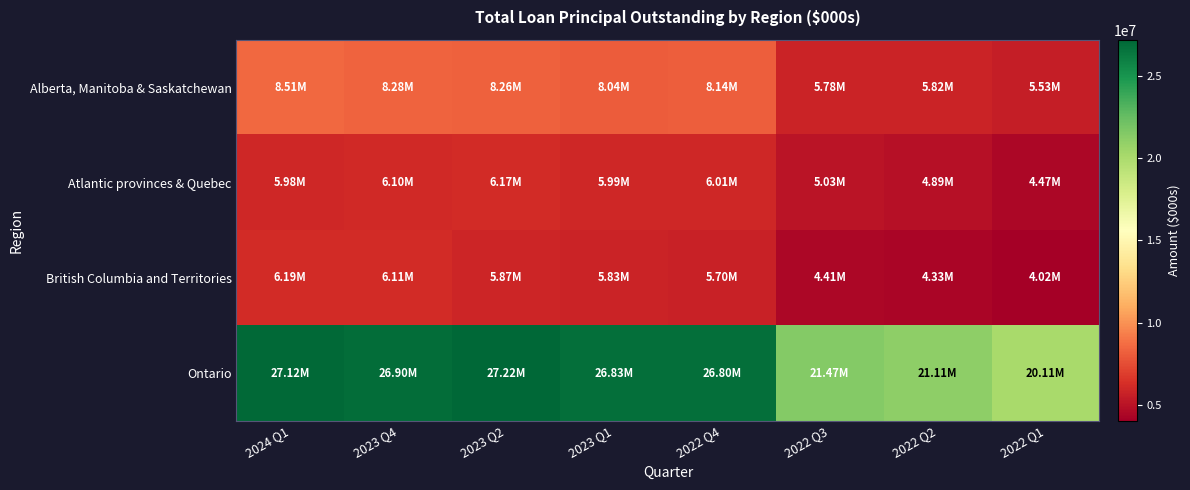

Reading right to left, extract all data points from this chart.

Alberta, Manitoba & Saskatchewan: 2022 Q1=5526507	2022 Q2=5823927	2022 Q3=5782303	2022 Q4=8139372	2023 Q1=8037482	2023 Q2=8261461	2023 Q4=8284959	2024 Q1=8513092
Atlantic provinces & Quebec: 2022 Q1=4473515	2022 Q2=4891694	2022 Q3=5029235	2022 Q4=6008114	2023 Q1=5992368	2023 Q2=6169386	2023 Q4=6100644	2024 Q1=5984096
British Columbia and Territories: 2022 Q1=4024944	2022 Q2=4331943	2022 Q3=4407532	2022 Q4=5704362	2023 Q1=5830420	2023 Q2=5873400	2023 Q4=6110586	2024 Q1=6185314
Ontario: 2022 Q1=20105512	2022 Q2=21108503	2022 Q3=21471961	2022 Q4=26801958	2023 Q1=26834728	2023 Q2=27216218	2023 Q4=26902872	2024 Q1=27124275